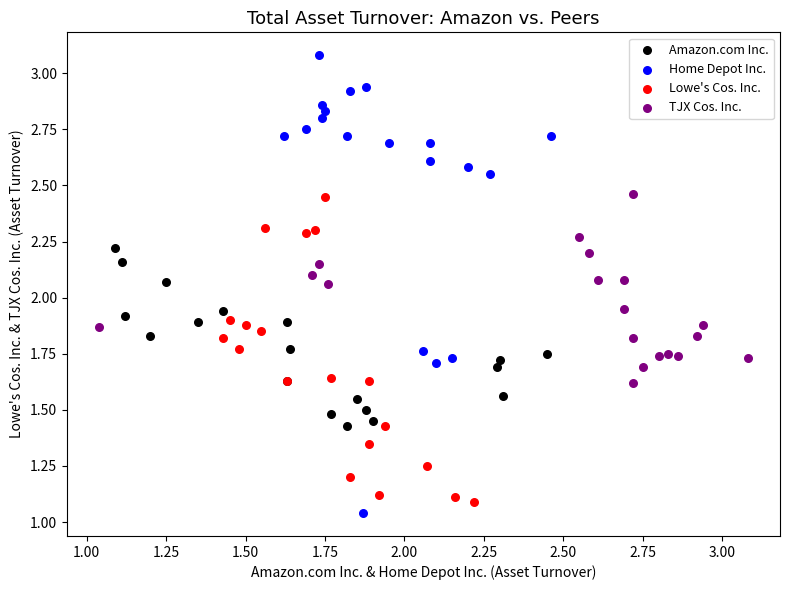

Which series has the largest Y range (max minus min)?

Home Depot Inc.